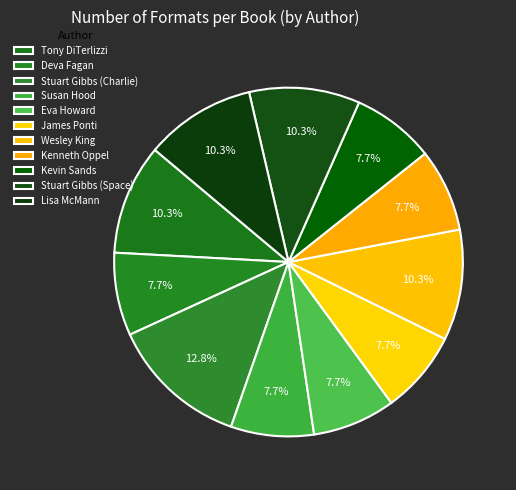

Count the number of slices in the pie.

11